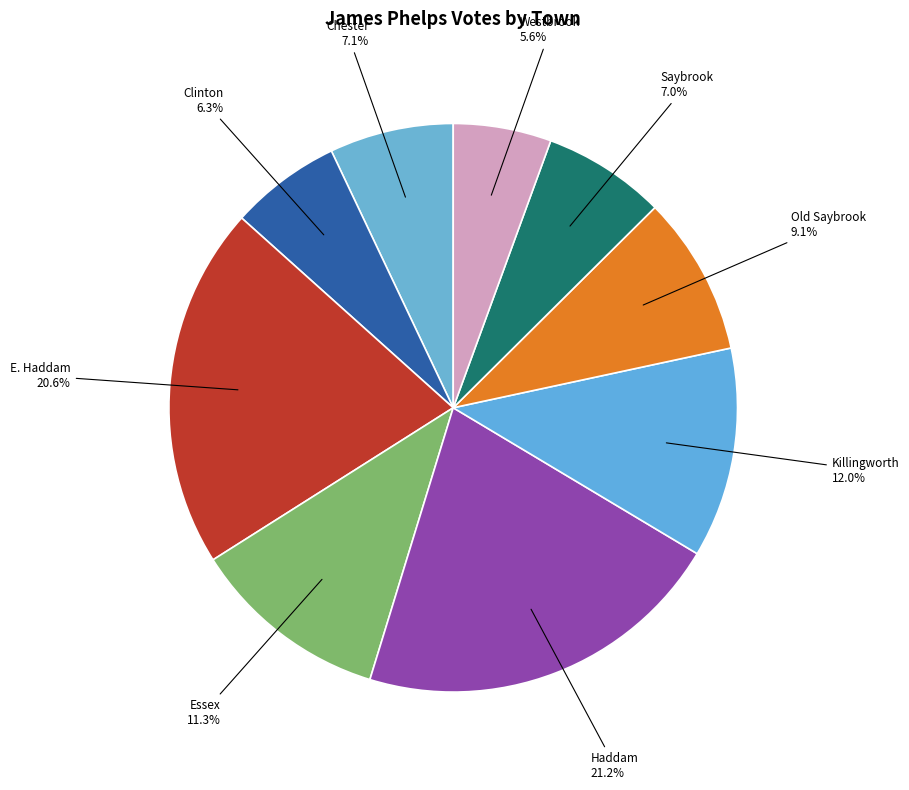

How many slices are in this pie chart?

9